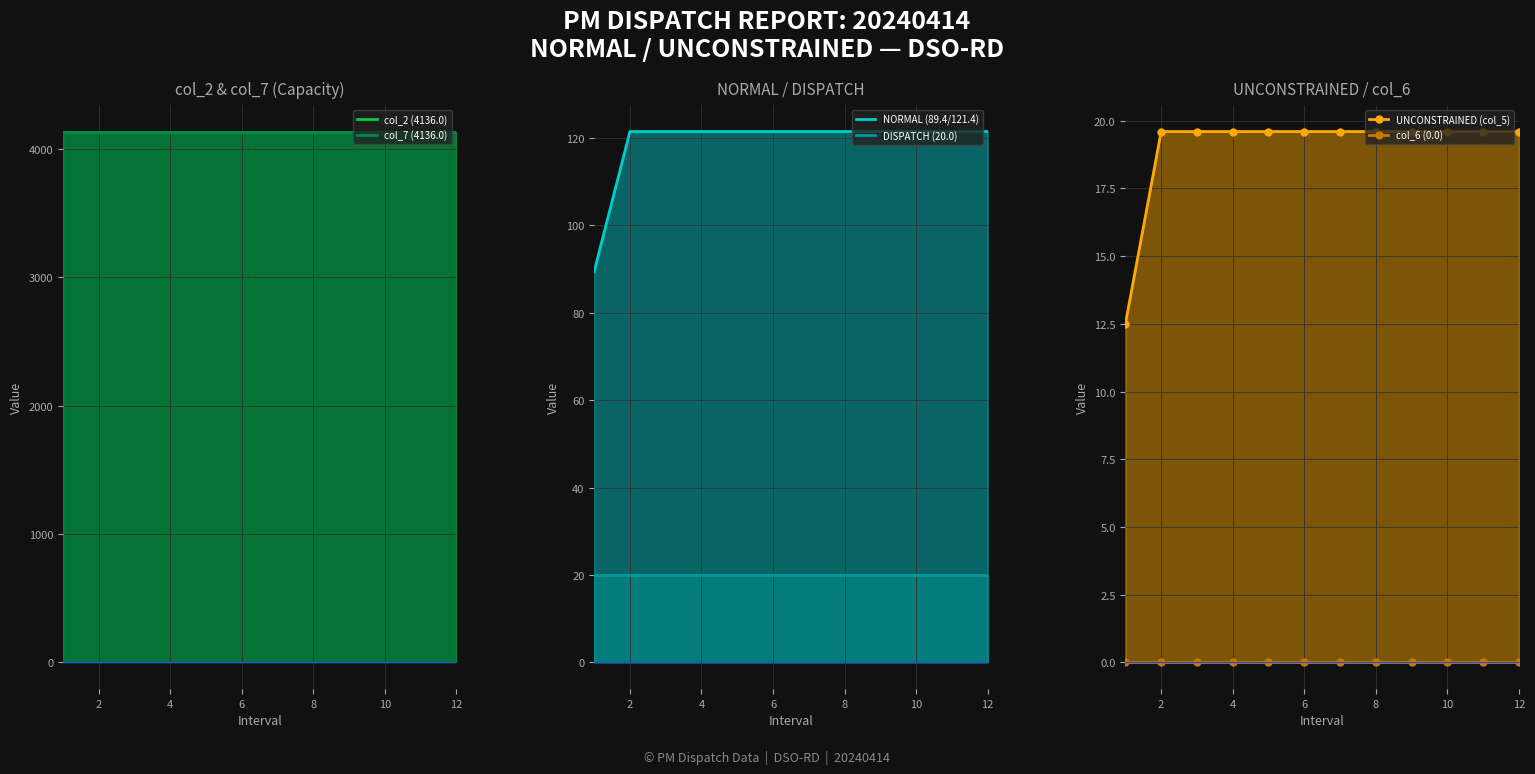

At which label does NORMAL (89.4/121.4) first exceed 121?

2